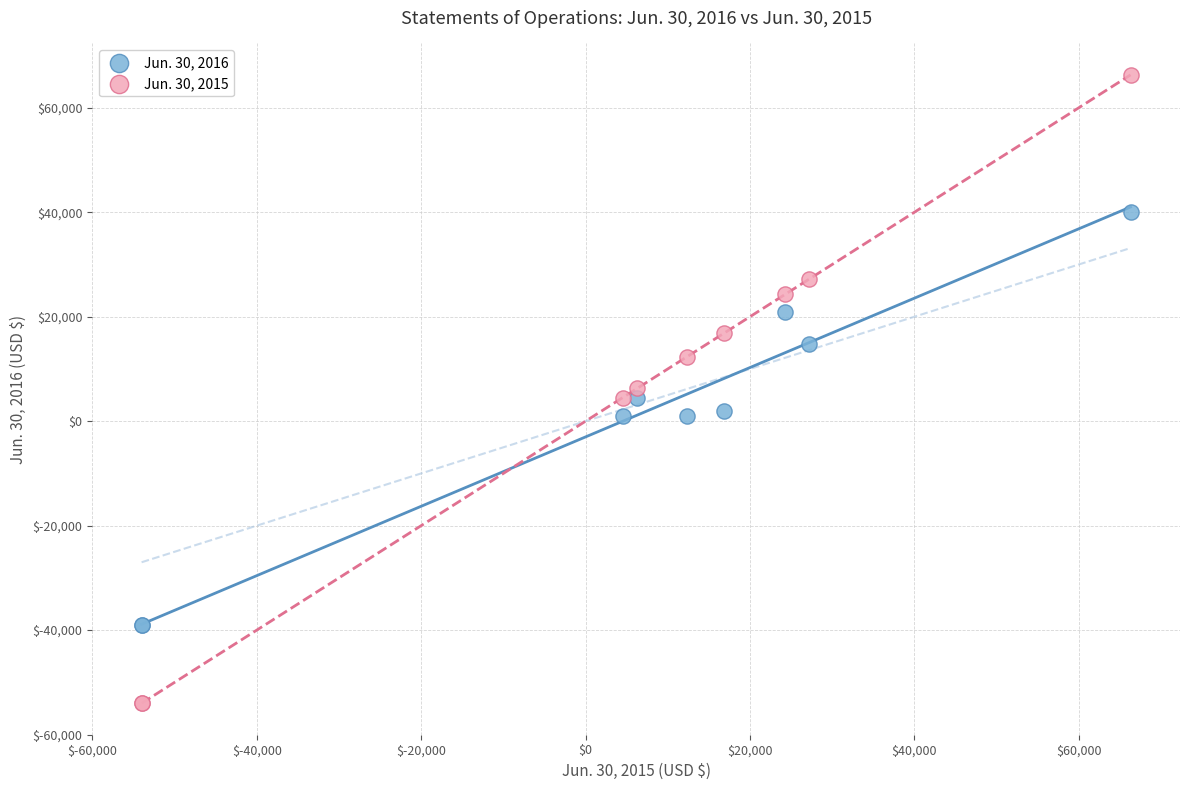

Which series has the largest Y range (max minus min)?

Jun. 30, 2015